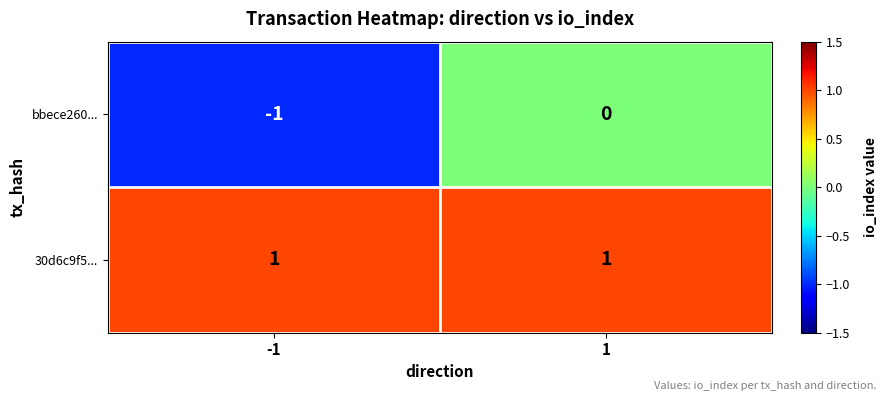

Which label corresponds to the smallest value in the chart?

-1